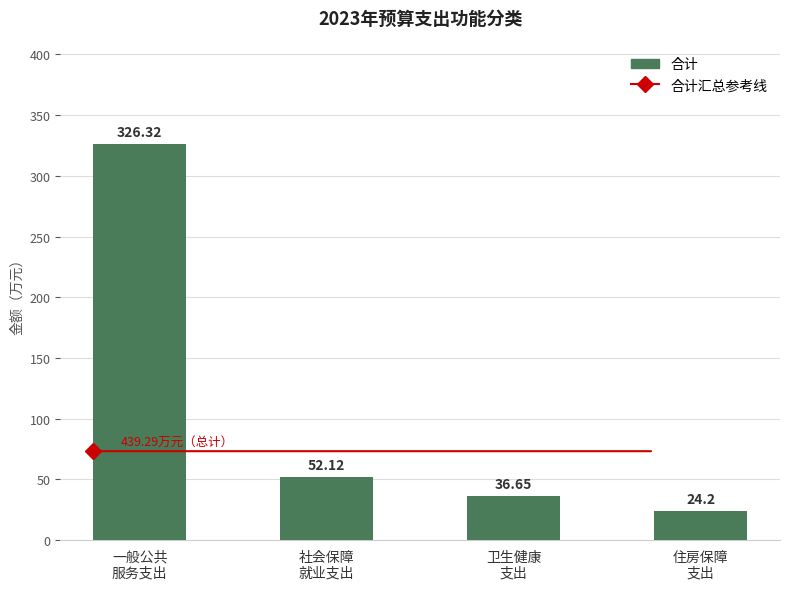

What is the label of the 4th bar from the right?

一般公共
服务支出